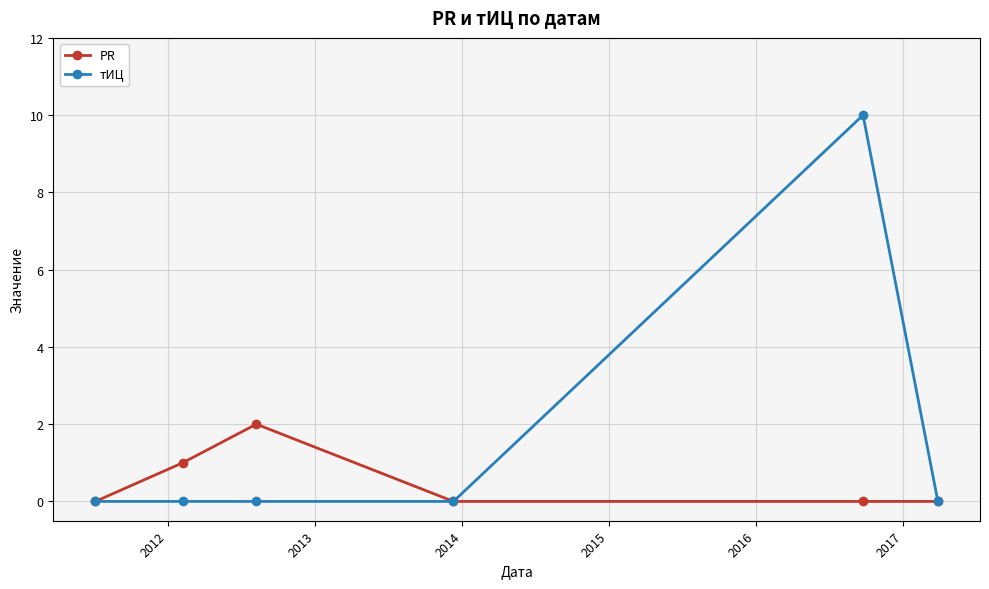

Which series has the largest total across all categories?

тИЦ